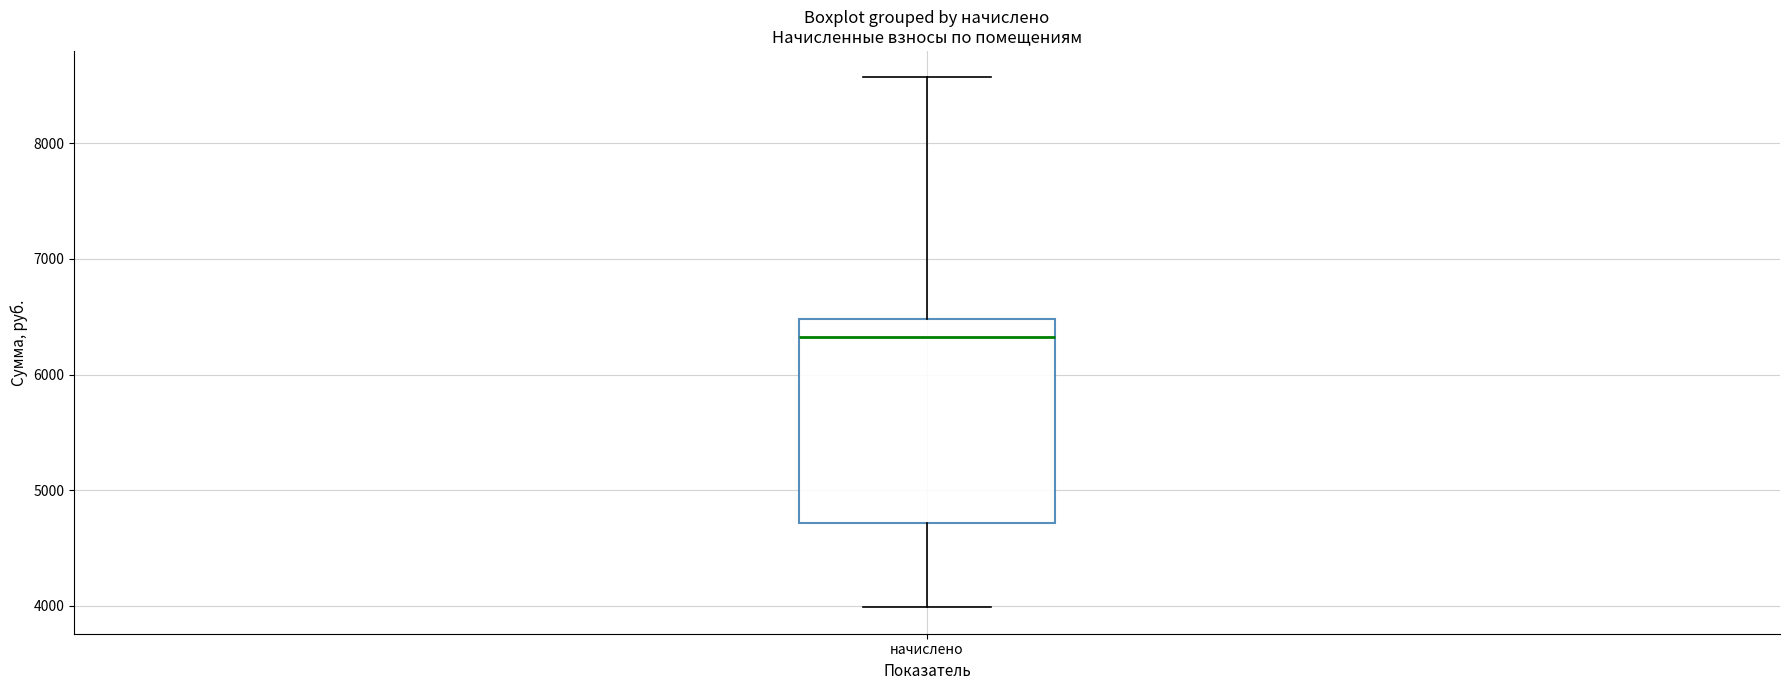

Where does the upper whisker of the box for начислено end on the y-axis? The values are not printed on the chart, so give them approximately, as read against the axis.

8600